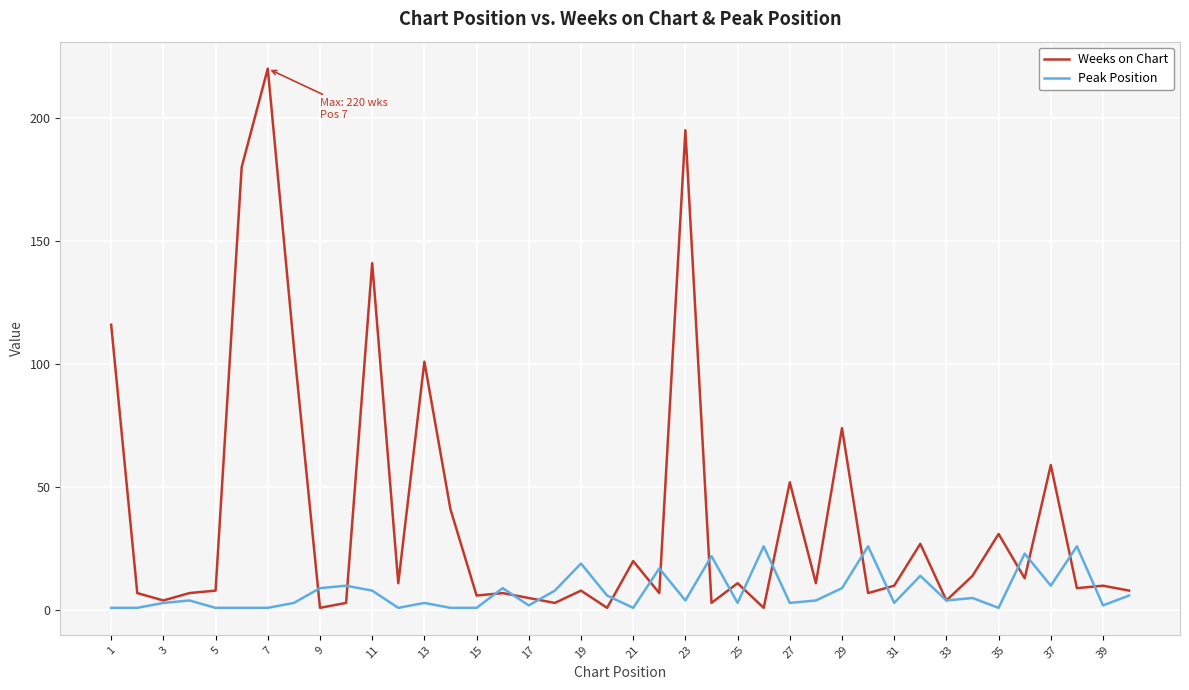

Which series has the largest total across all categories?

Weeks on Chart